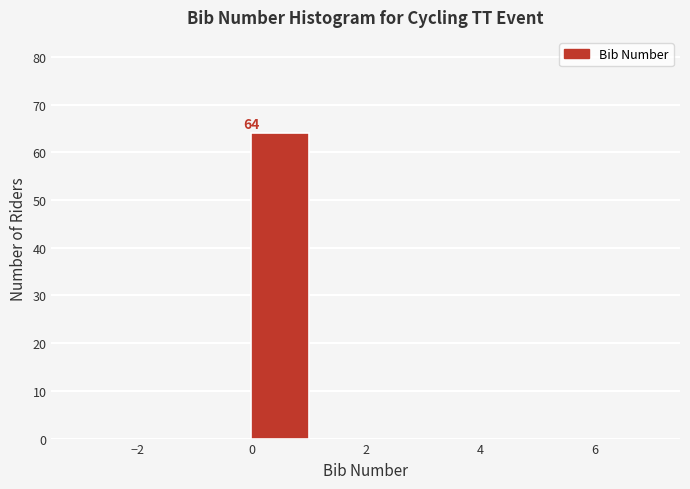

Over which range of the x-axis is the bar tallest?

0 to 1